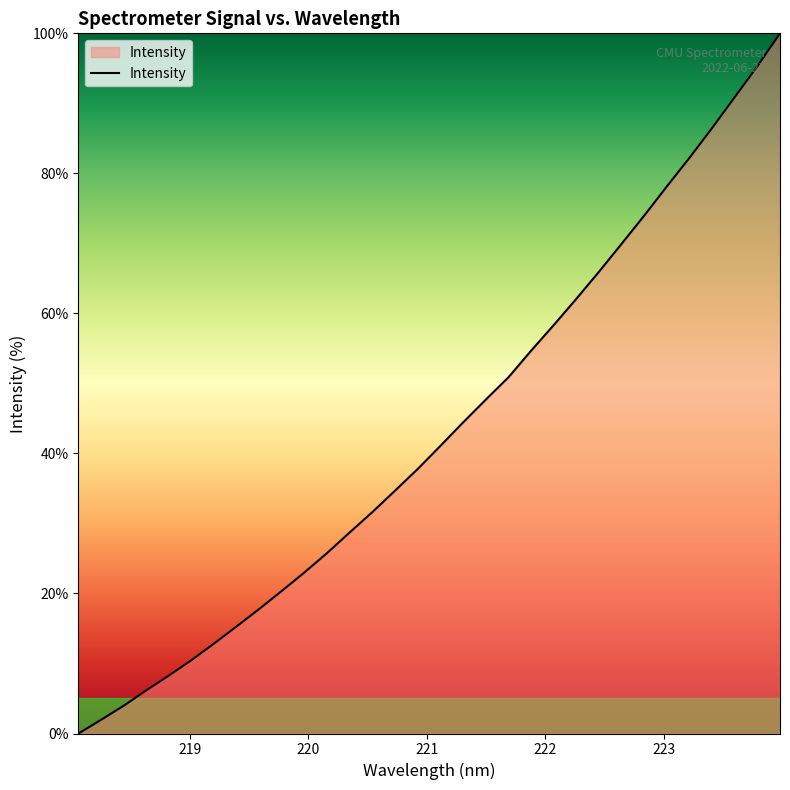

What is the maximum value shown in the chart?

100.0